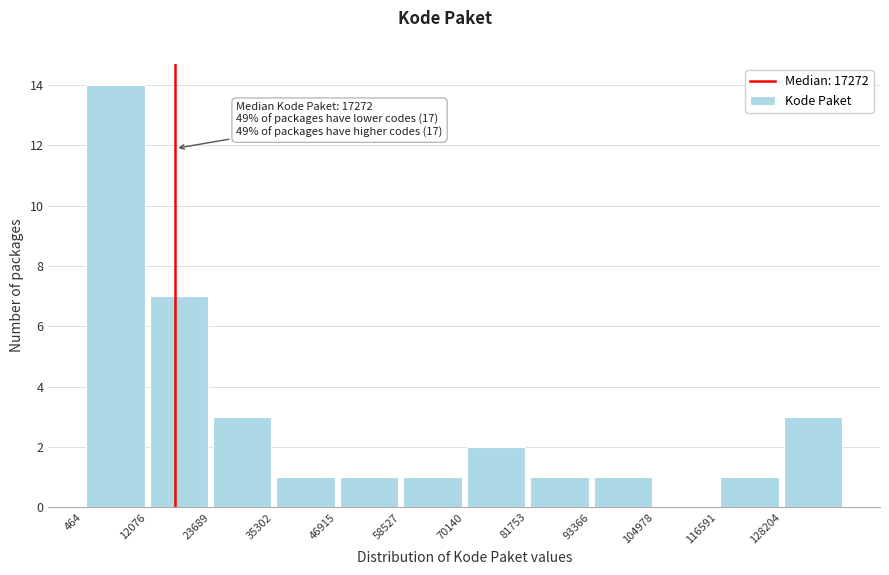

Over which range of the x-axis is the bar tallest?

0 to 12000